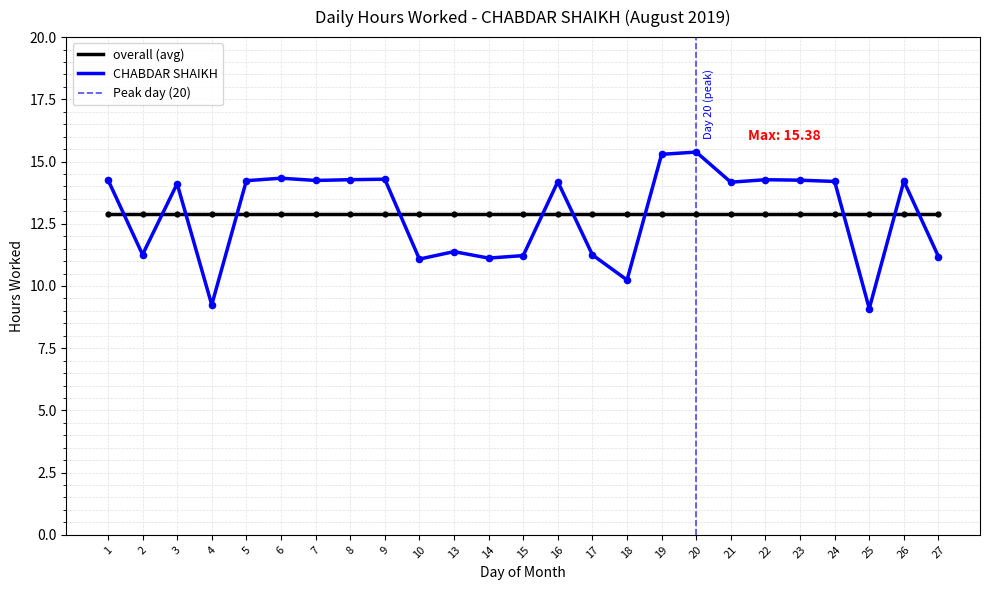

What is the change in value from 4 to 22?

+5.0